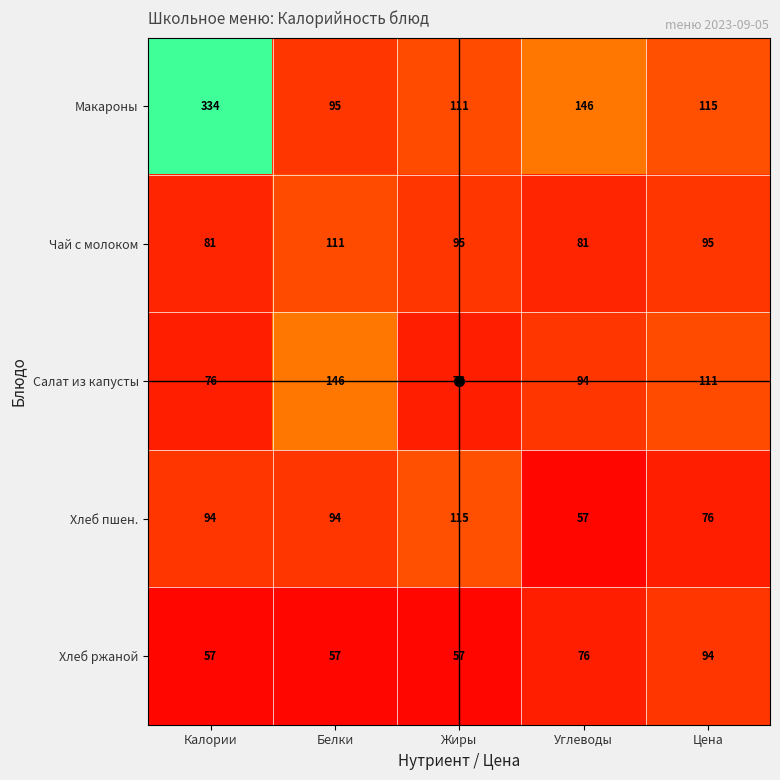

What is the maximum value shown in the chart?

334